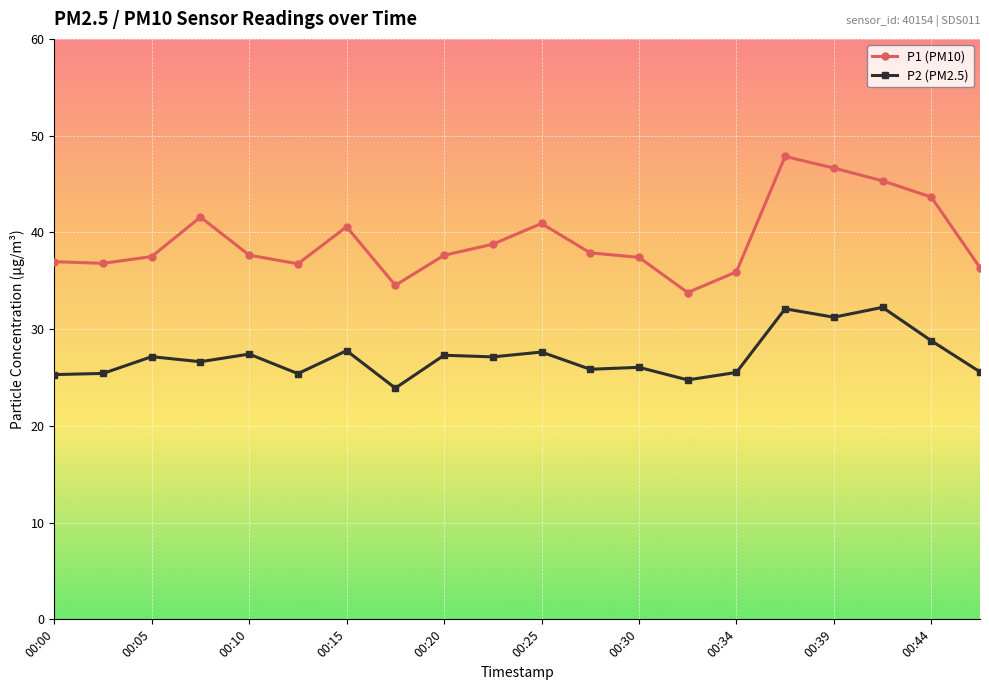

Which series has the largest range (max minus min)?

P1 (PM10)